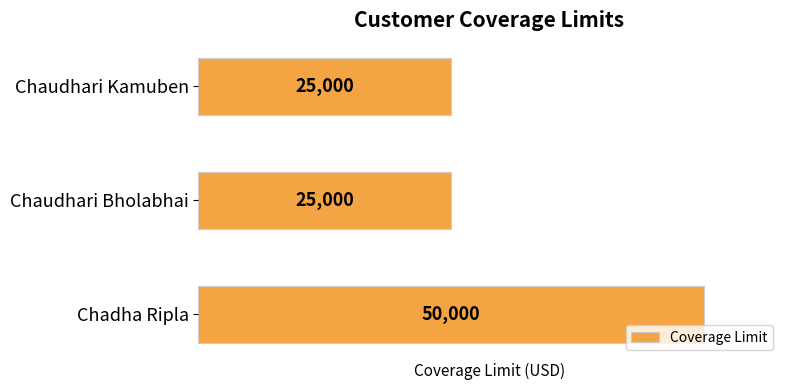

What is the value of the 2nd bar from the top?

25000